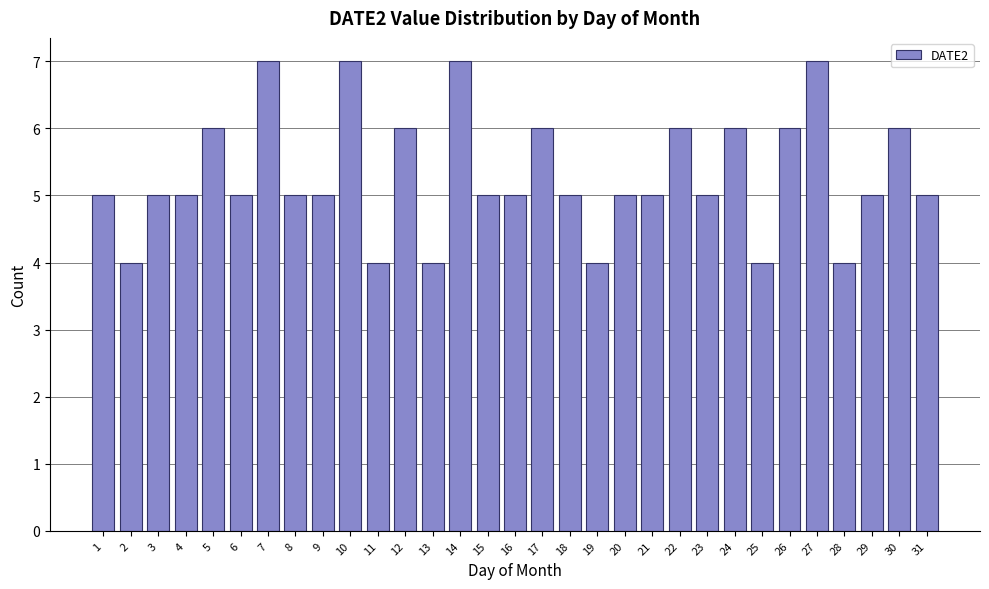

What is the approximate value at 22?

6